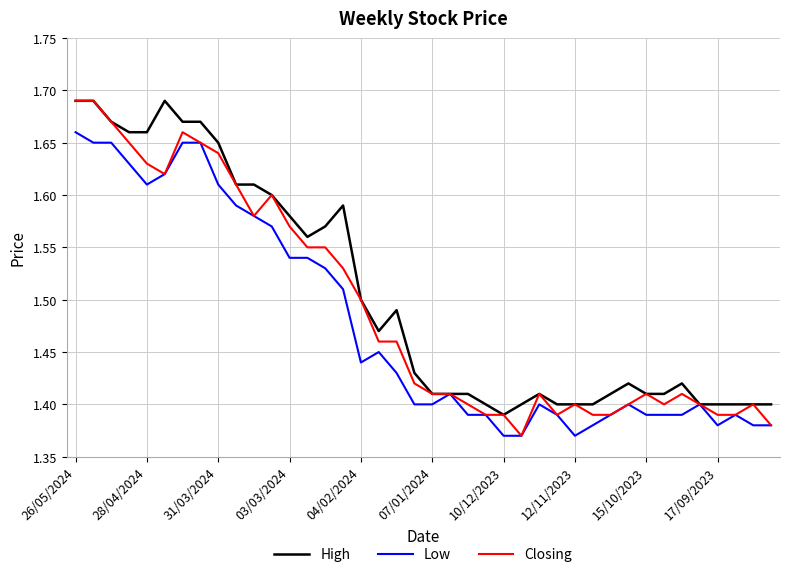

Which series has the largest range (max minus min)?

Closing